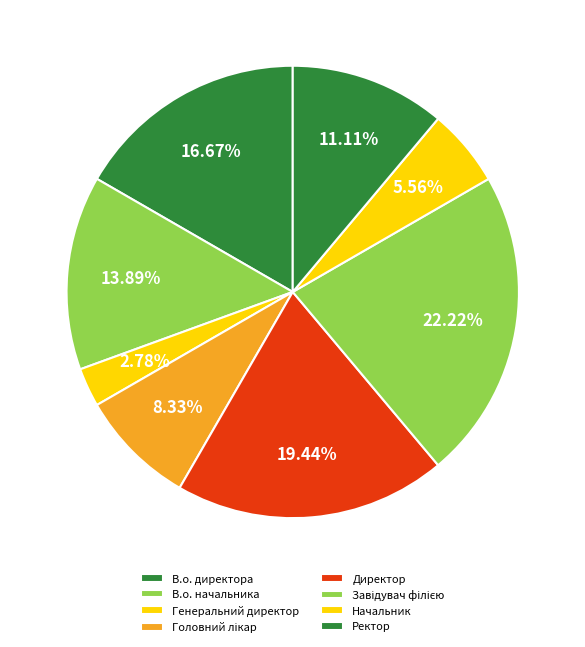

To the nearest percent, what is the difference between the Ректор and Генеральний директор slice percentages?

8%